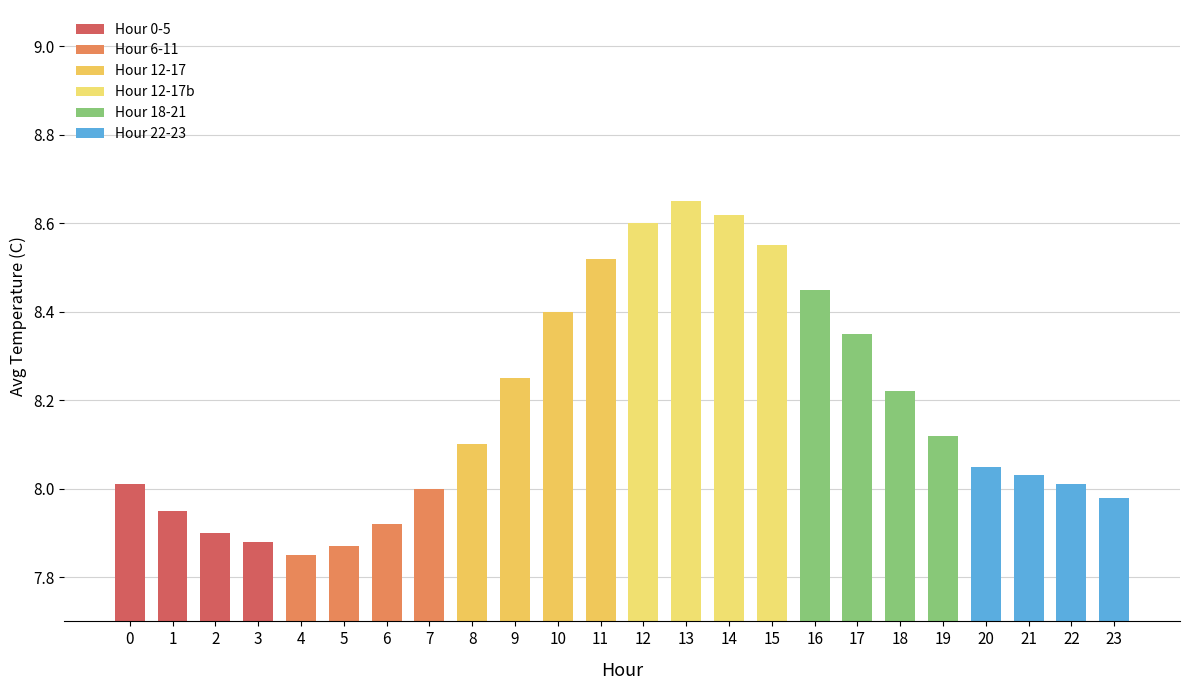

Count the number of data series in this chart.

1